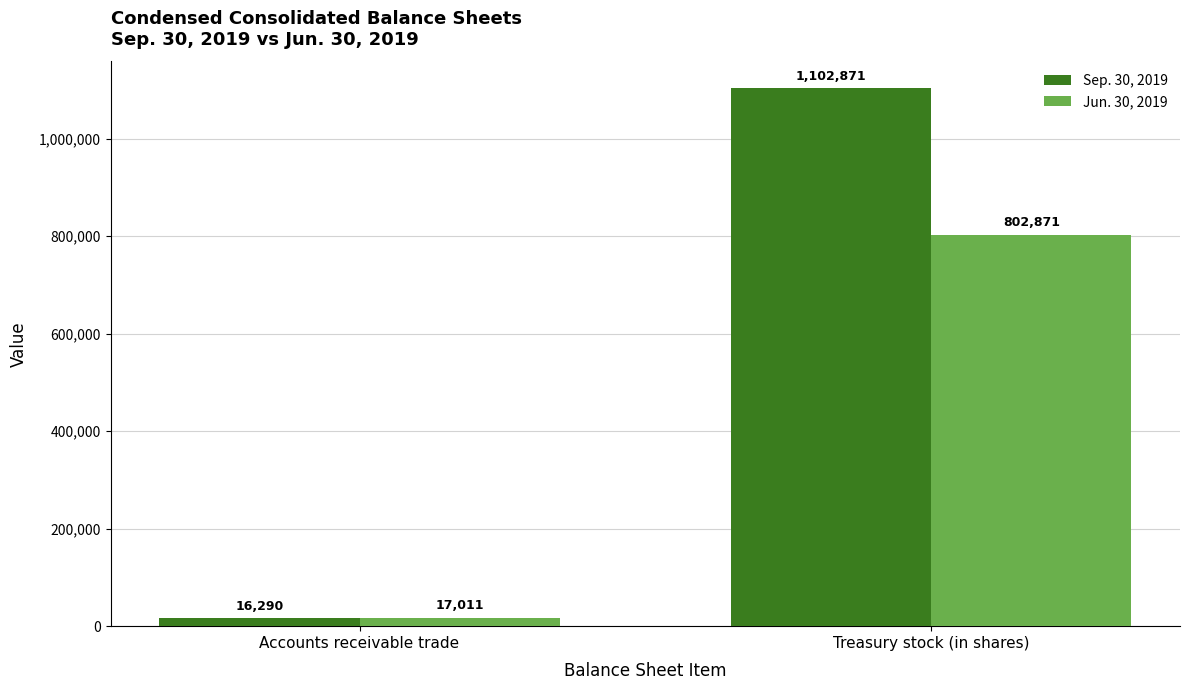

Reading left to right, list all the values displayed in this chart.

Sep. 30, 2019: 16290	1102871
Jun. 30, 2019: 17011	802871